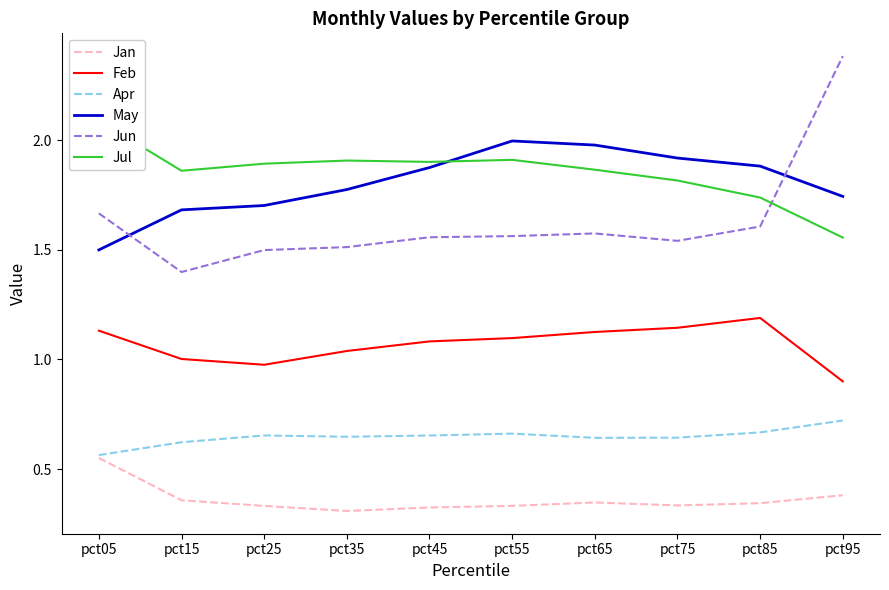

The Feb series shows 1.1 at pct05. True or false?

True